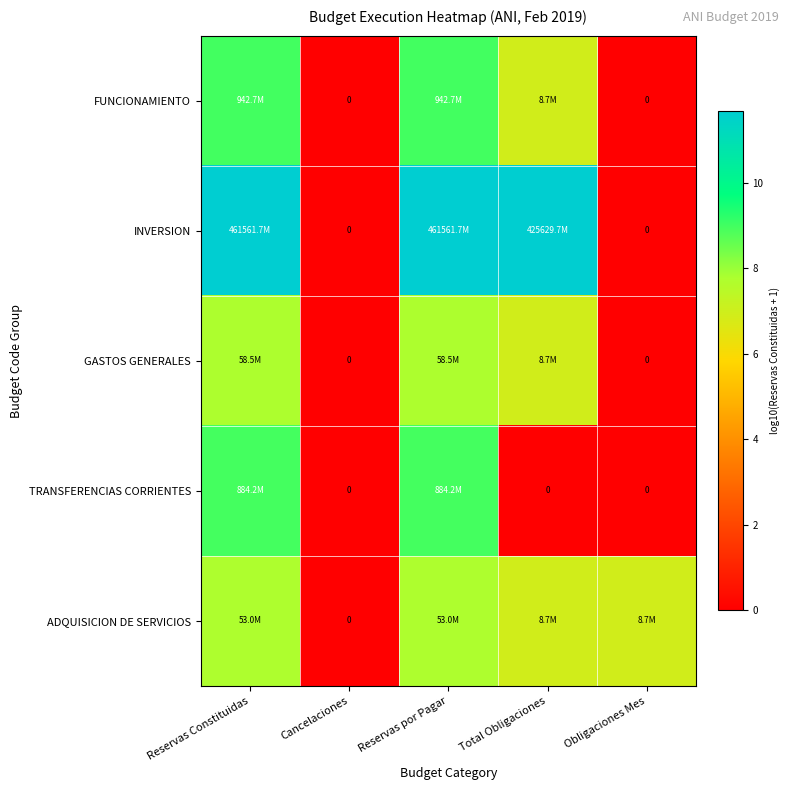

Read the ADQUISICION DE SERVICIOS value at Obligaciones Mes.

6.9